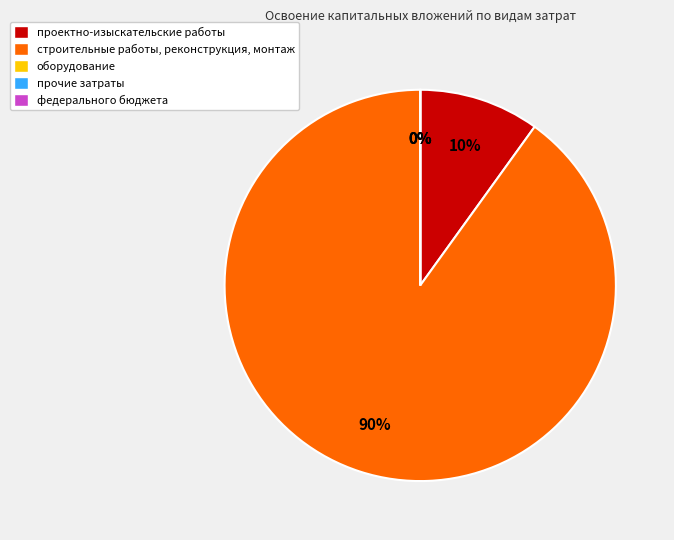

To the nearest percent, what is the difference between the largest and smallest slice percentages?

90%